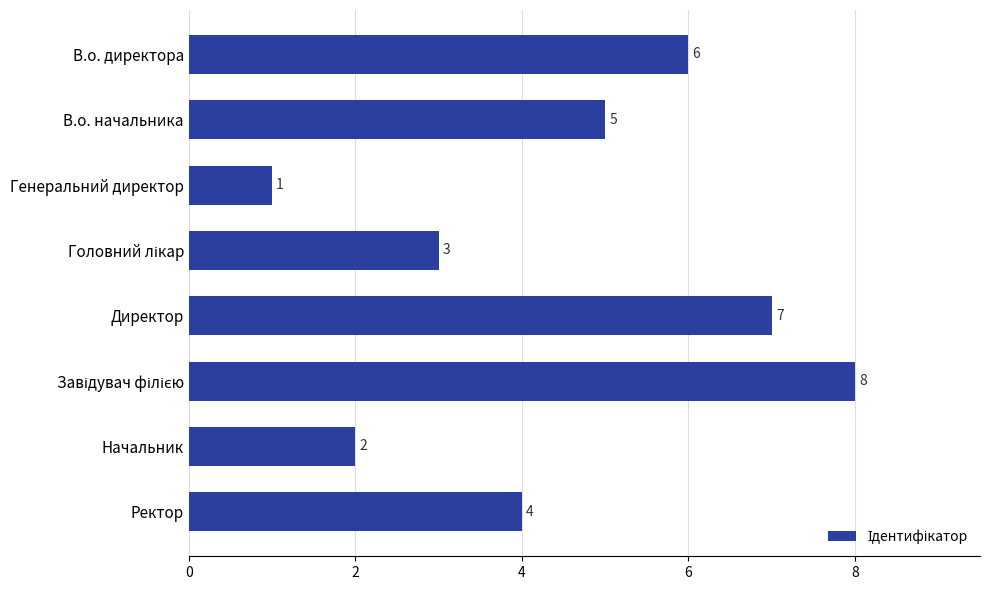

Reading top to bottom, list all the values displayed in this chart.

6	5	1	3	7	8	2	4